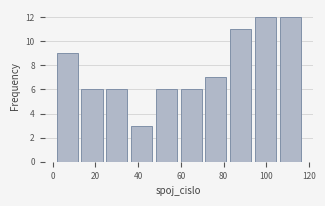

What is the height of the bar covering 70.6 to 82.2 on the x-axis? Neither the bar edges nor the heights are printed on the chart, so give them approximately, as read against the axes.

7